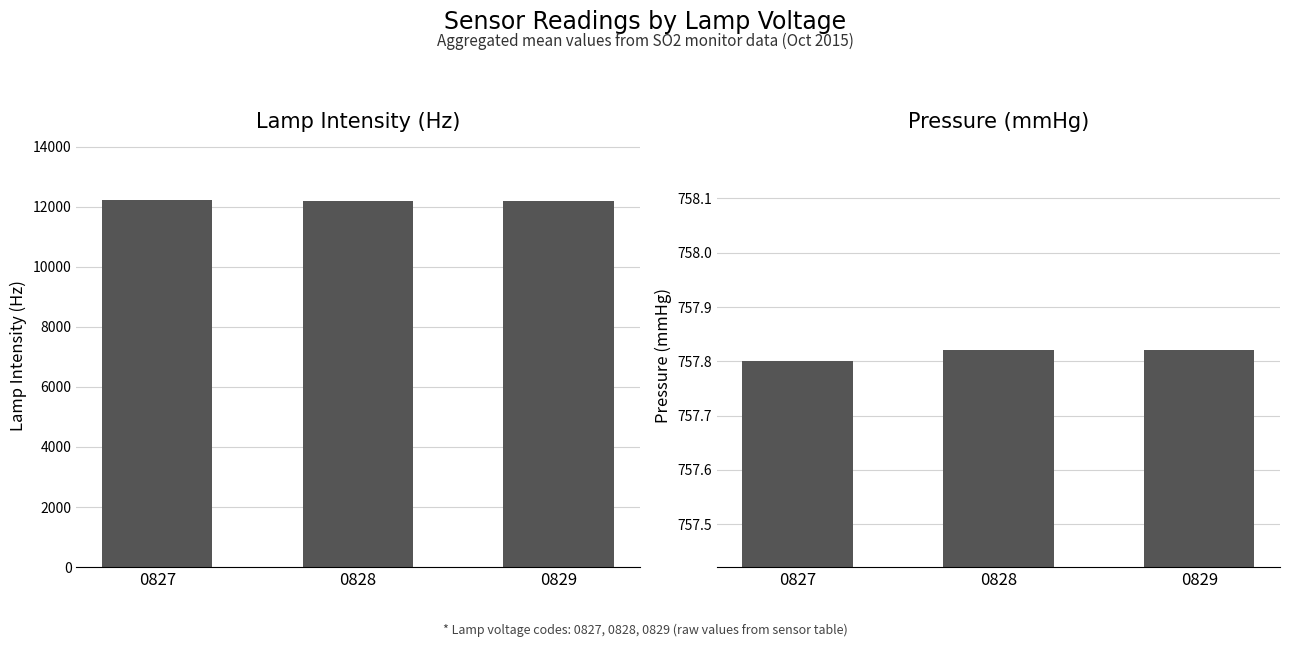

What is the difference between the highest and lowest values at 0827?

11472.2